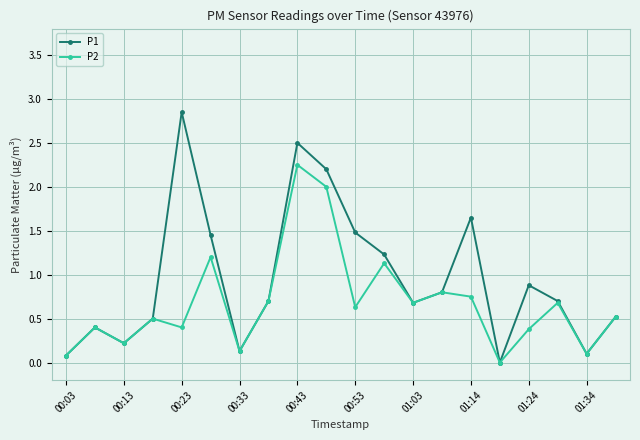

Which series has the largest range (max minus min)?

P1